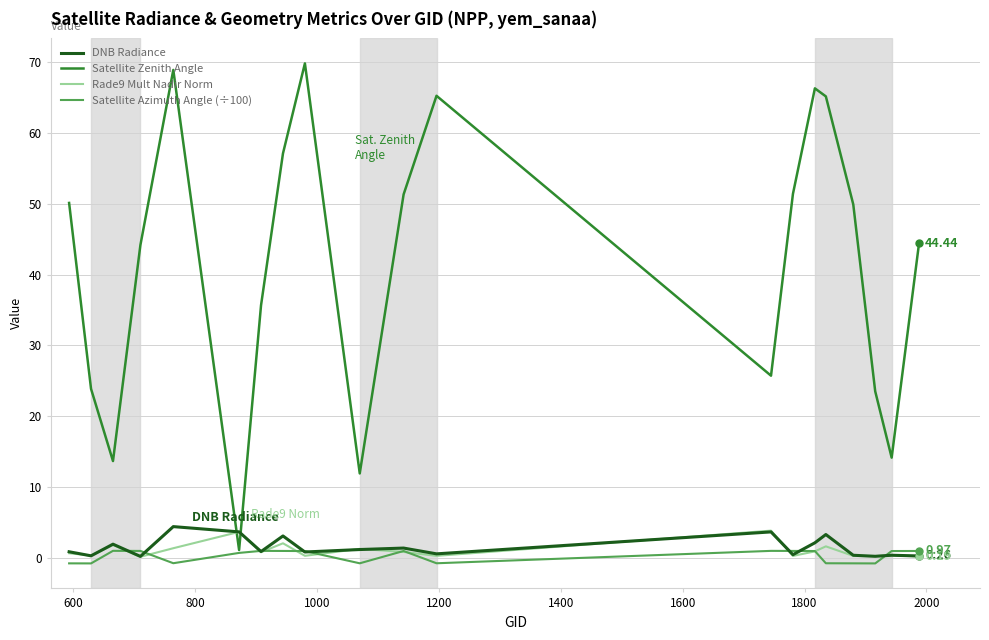

True or false: Satellite Azimuth Angle (÷100) and Rade9 Mult Nadir Norm intersect in this chart.

True